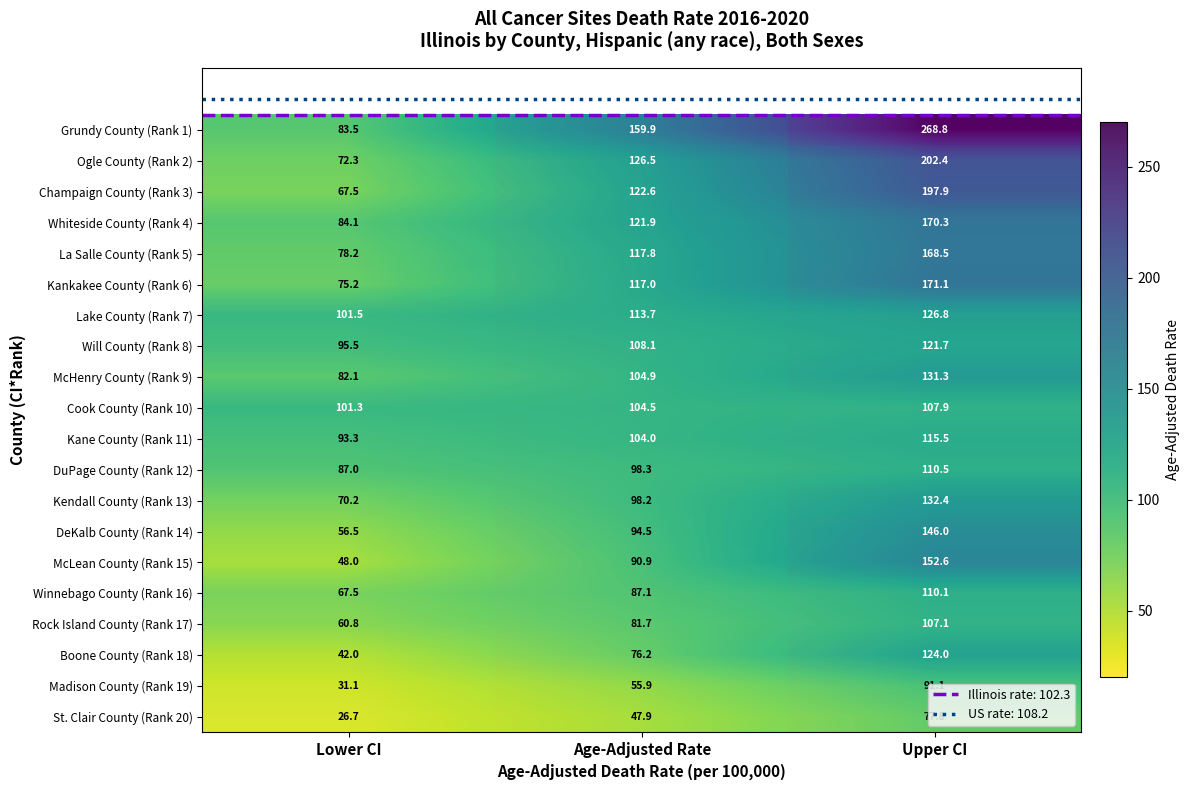

Which series has the largest range (max minus min)?

Grundy County (Rank 1)